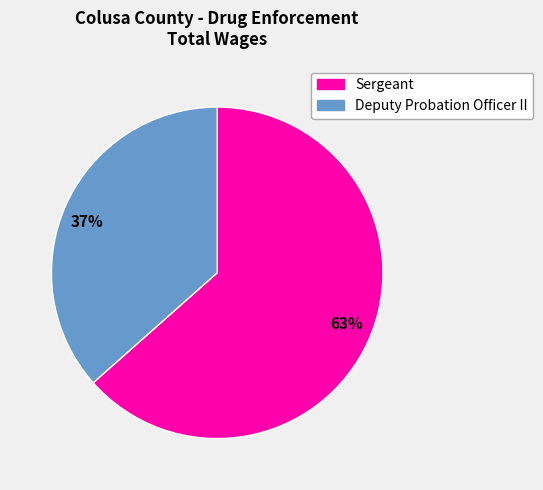

What is the ratio of the value at Sergeant to the value at Deputy Probation Officer II?

1.7